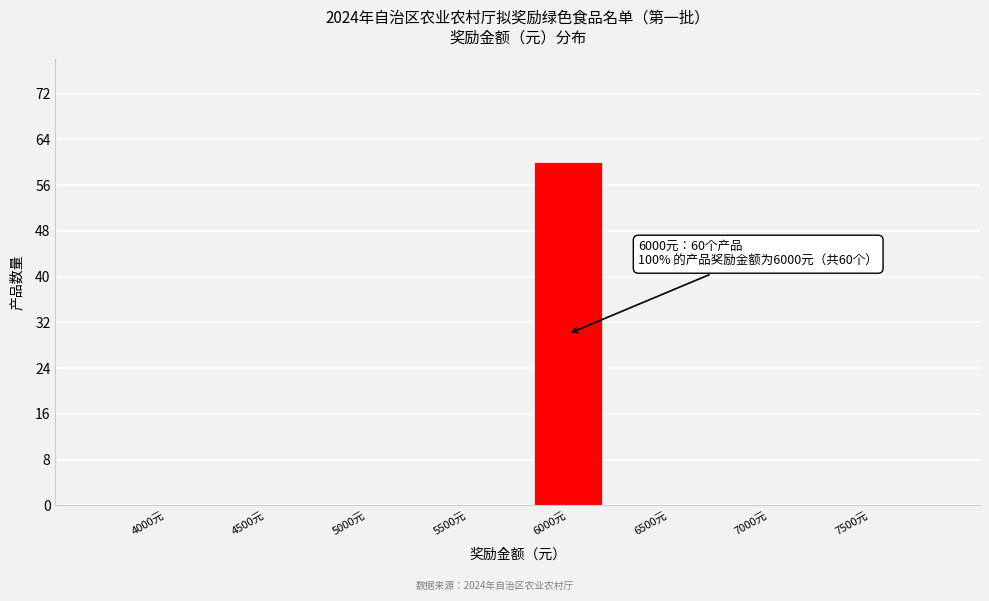

Reading right to left, extract all data points from this chart.

7500元=0	7000元=0	6500元=0	6000元=60	5500元=0	5000元=0	4500元=0	4000元=0